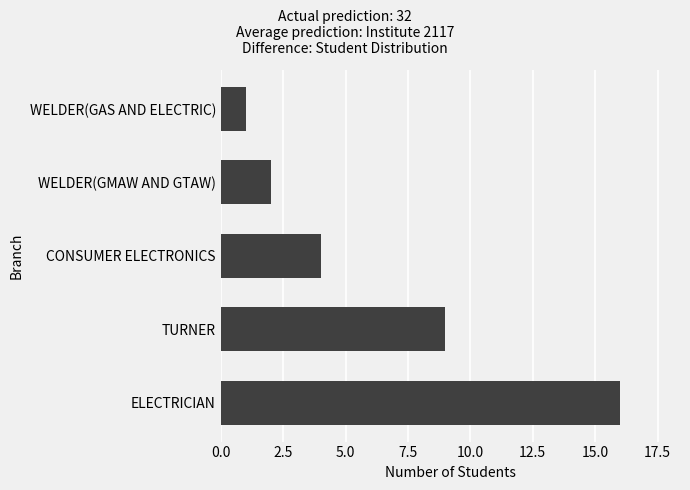

At which label is the value closest to 8?

TURNER